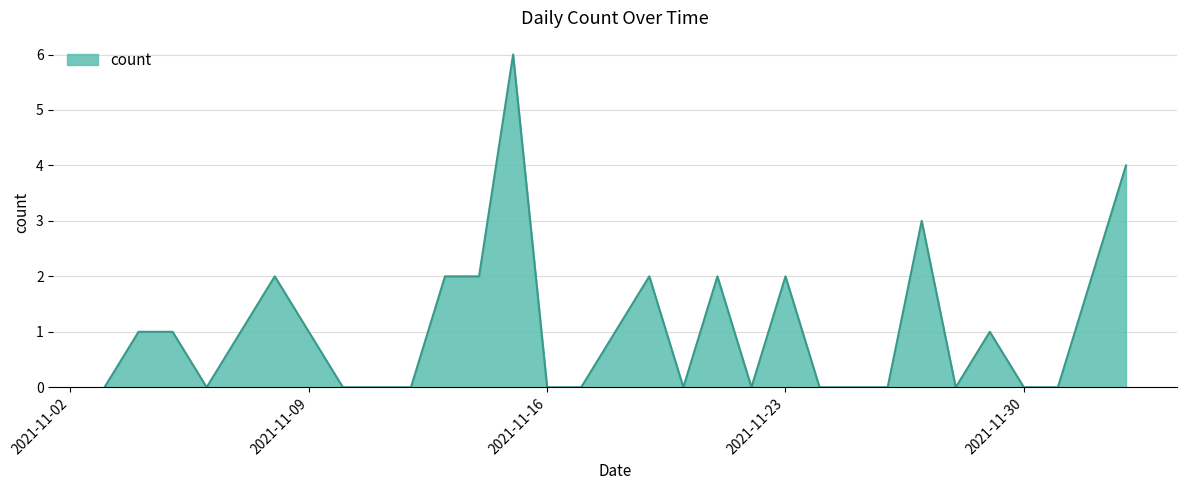

What is the maximum value shown in the chart?

6